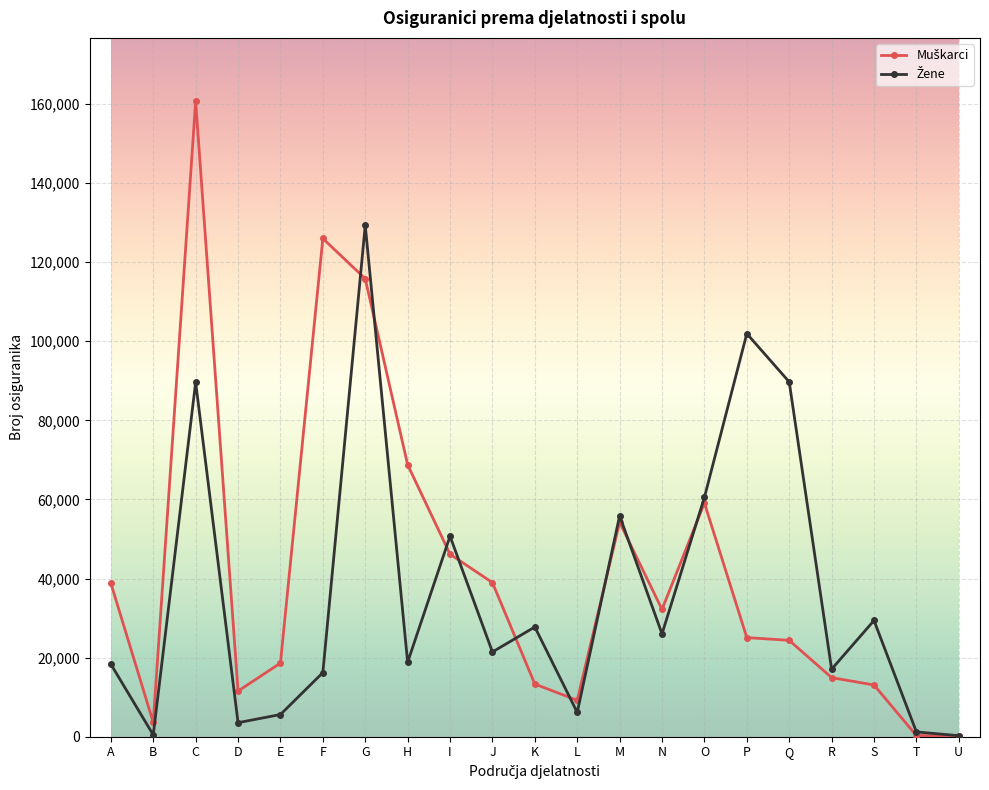

What is the spread (max minus min) of values at O?

1417